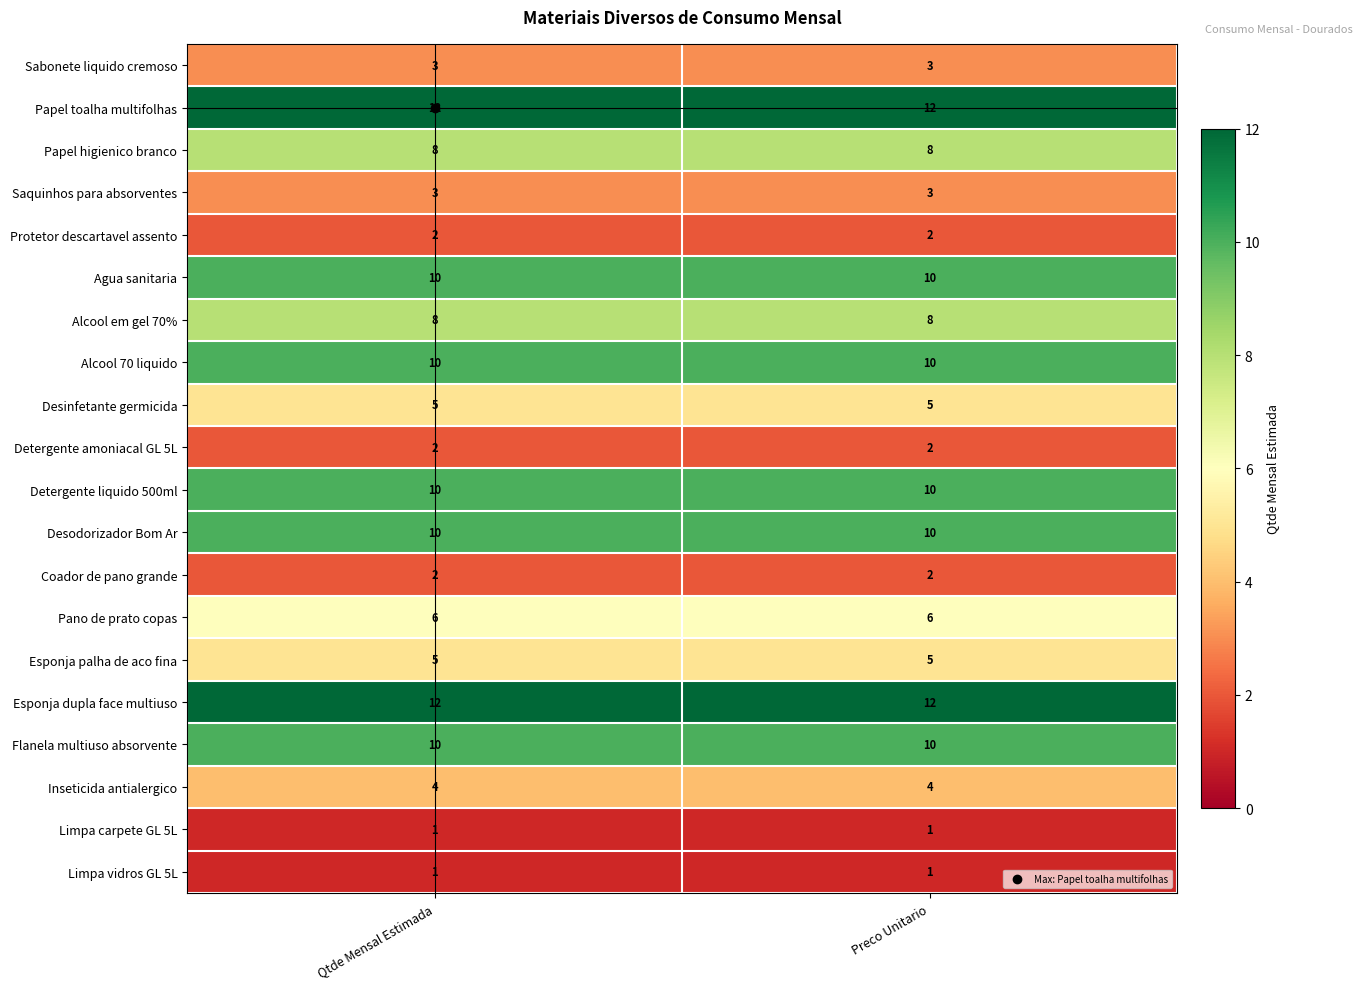

What is the maximum value shown in the chart?

12